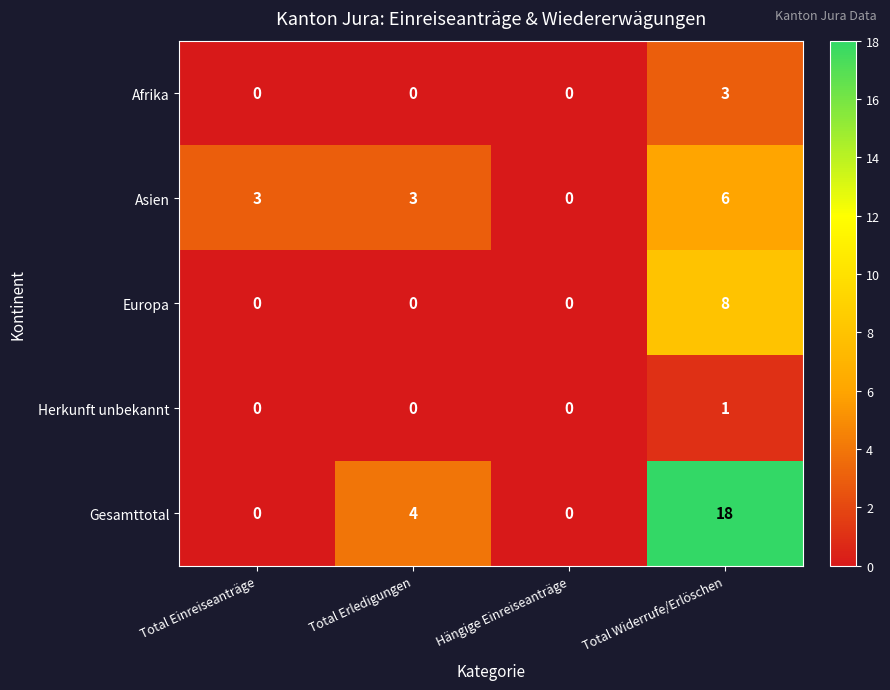

What is the maximum value for Asien?

6